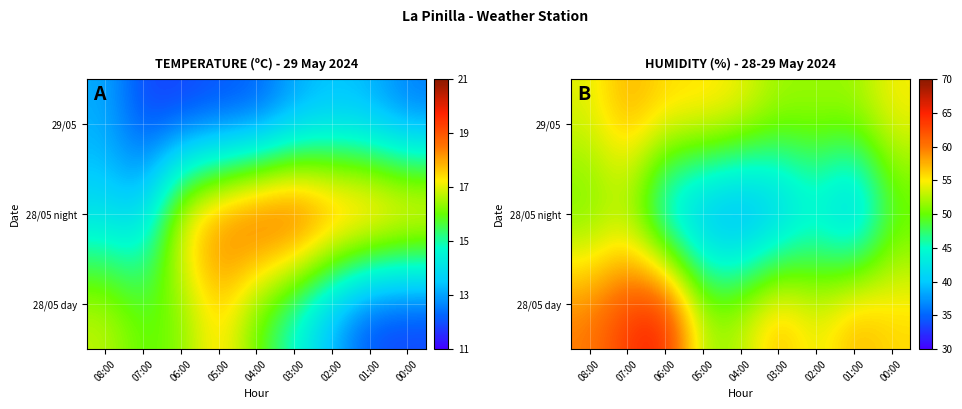

Read the 28/05 night value at 01:00, to the nearest 10.

40